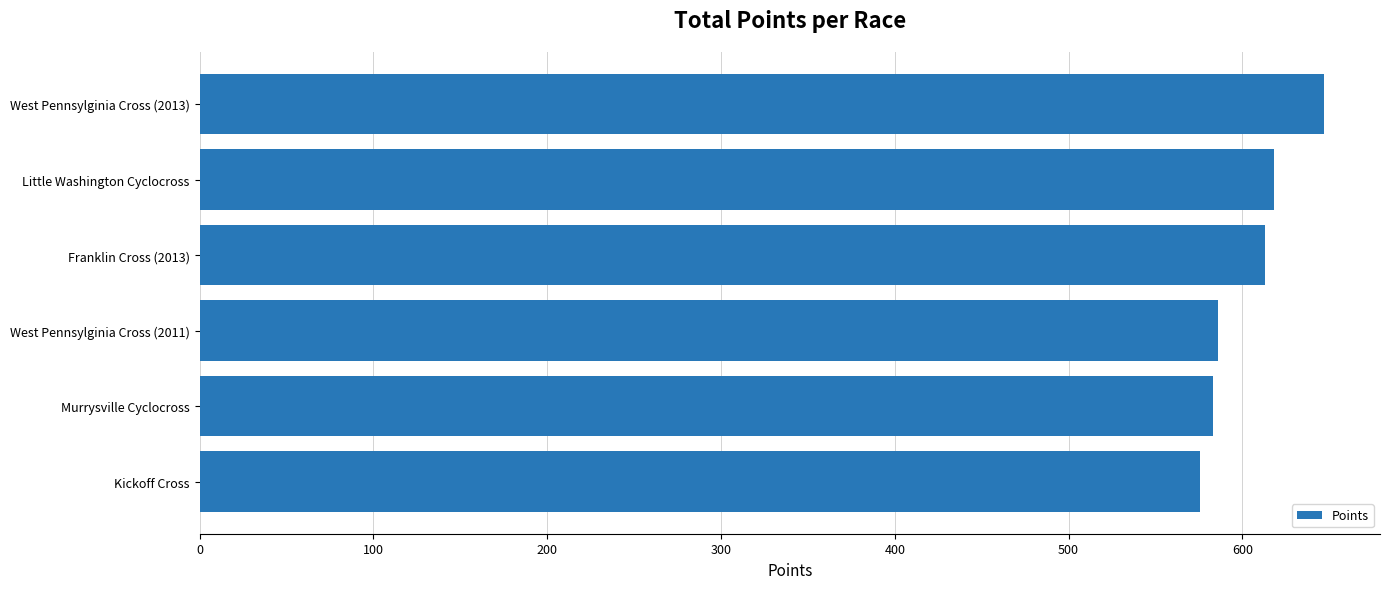

What is the average value?

603.7